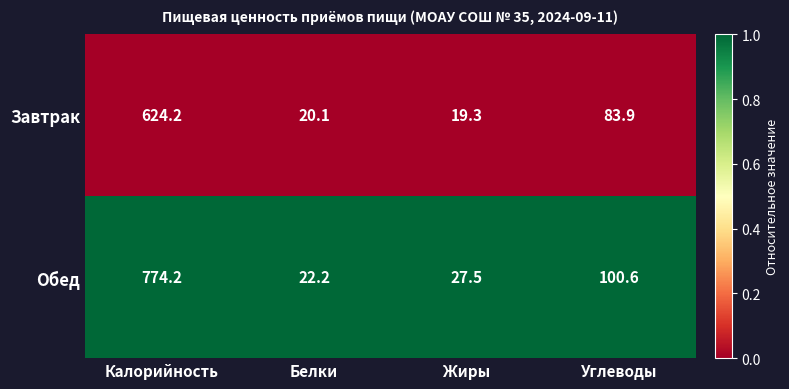

Between Калорийность and Углеводы, which series saw the biggest shift?

Обед